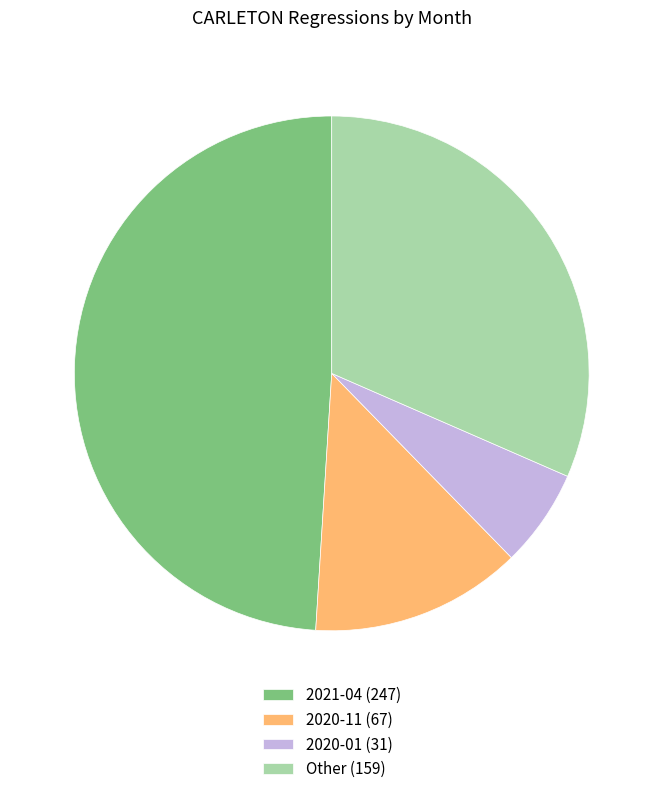

Rank the categories by value from highest to lowest.

2021-04 (247), Other (159), 2020-11 (67), 2020-01 (31)